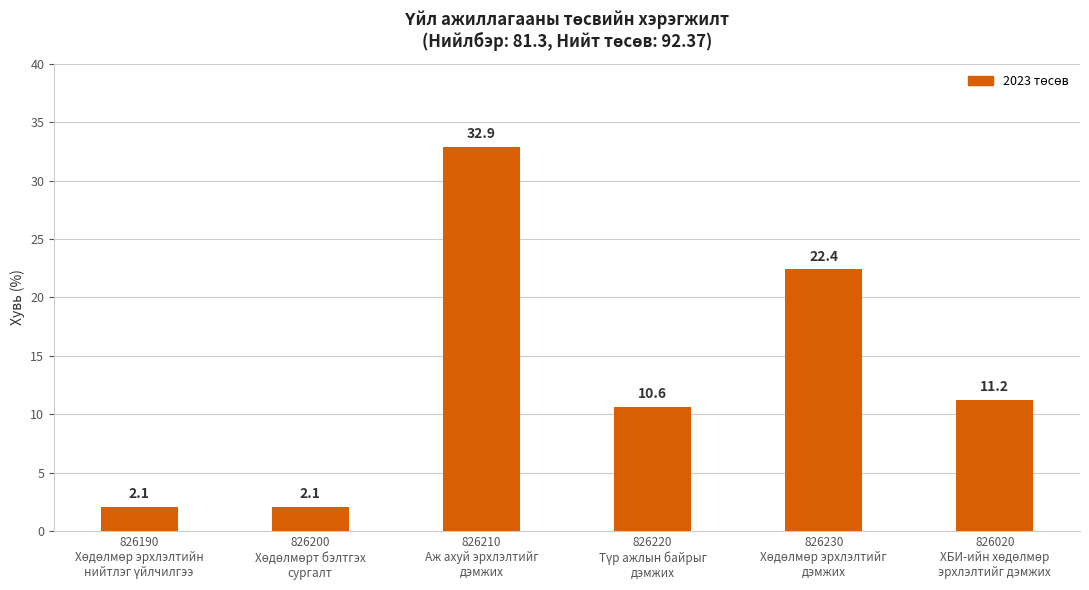

Count the number of values greater than 11.

3